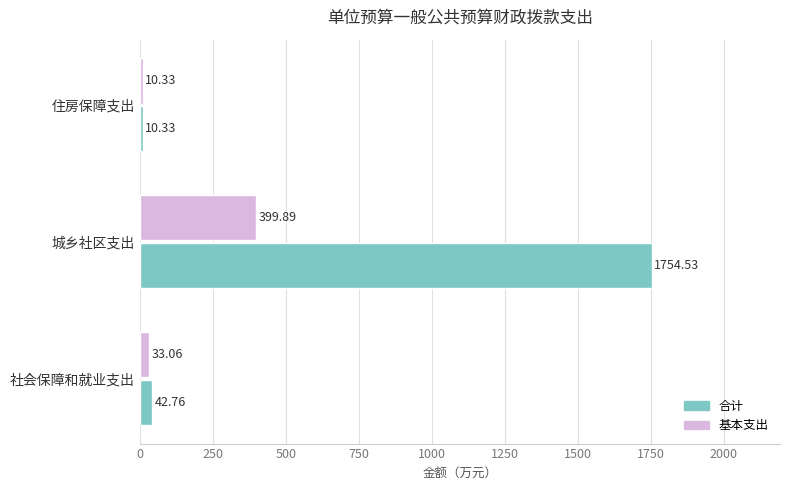

What is the maximum value for 基本支出?

399.9